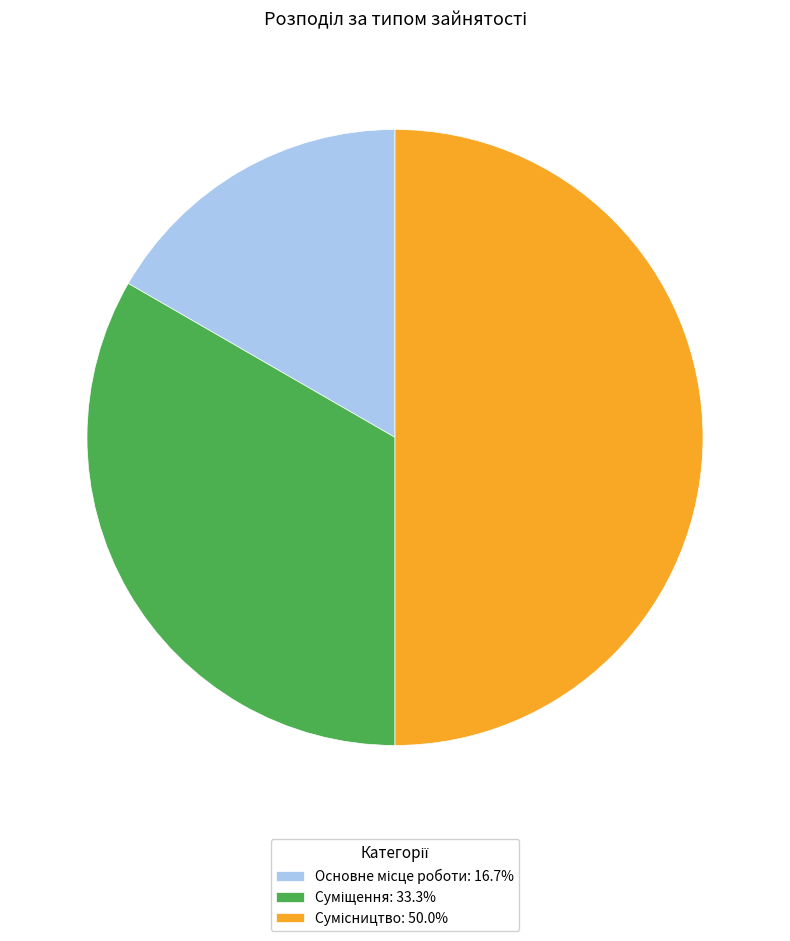

Between Основне місце роботи and Суміщення, which is larger?

Суміщення